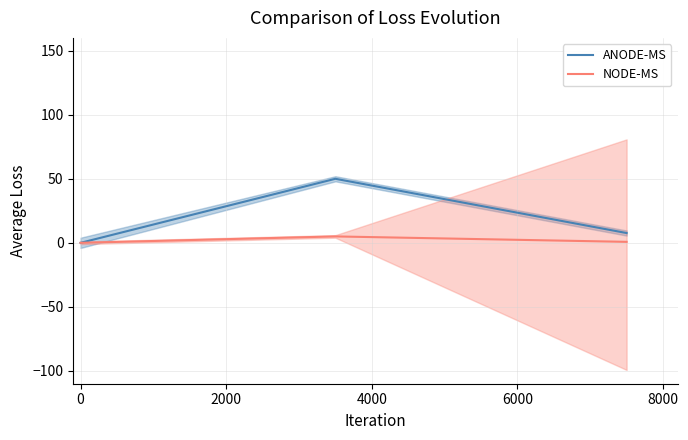

True or false: ANODE-MS has a value of 0.0 at 0.

True